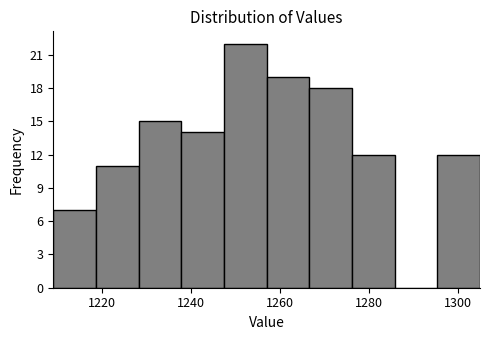

Reading left to right, transcribe this chart: for each bar, give the range it covers on the x-axis and its height. Neither the bar edges nor the heights are printed on the chart, so give them approximately, as read against the axes.

1209.0 to 1218.6: 7
1218.6 to 1228.2: 11
1228.2 to 1237.8: 15
1237.8 to 1247.4: 14
1247.4 to 1257.0: 22
1257.0 to 1266.6: 19
1266.6 to 1276.2: 18
1276.2 to 1285.8: 12
1285.8 to 1295.4: 0
1295.4 to 1305.0: 12